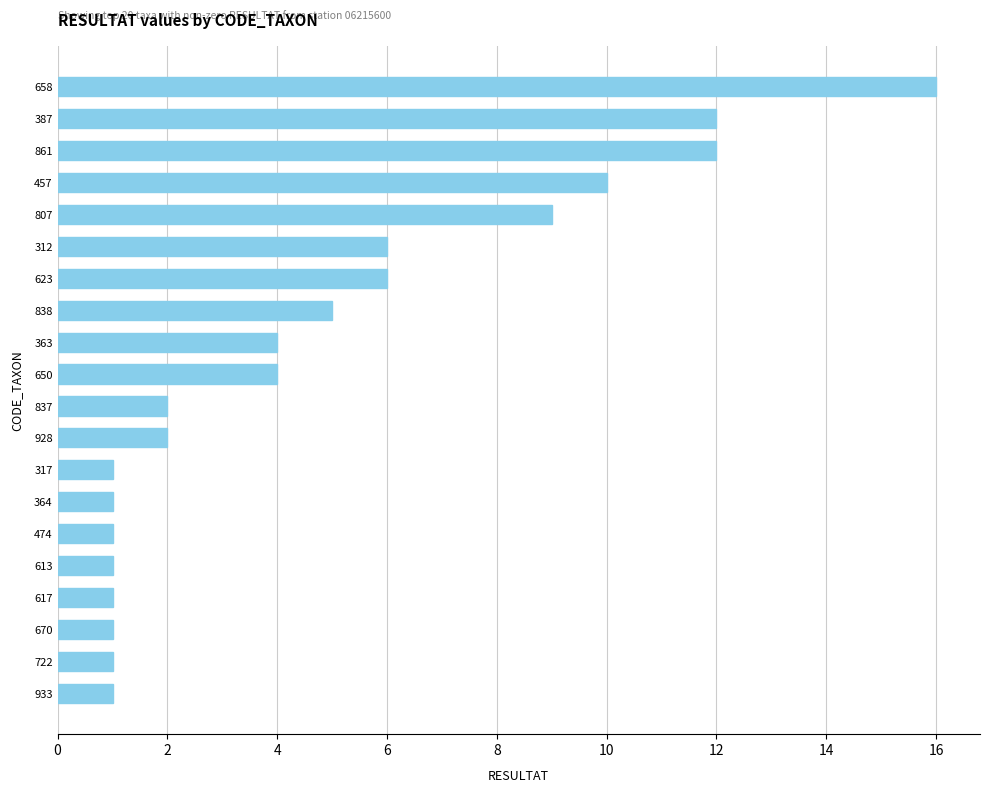

The chart shows a value of 12 at 861. True or false?

True